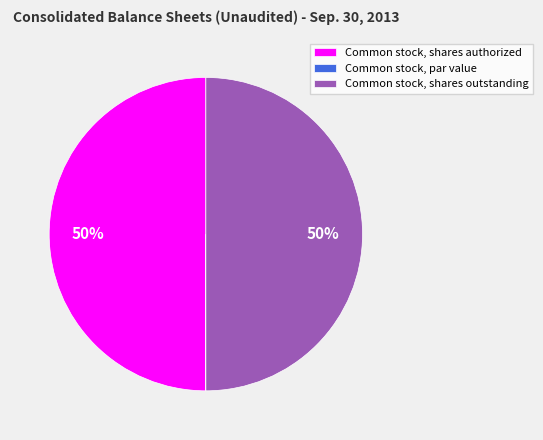

The Common stock, shares outstanding slice represents 50% of the pie. True or false?

True